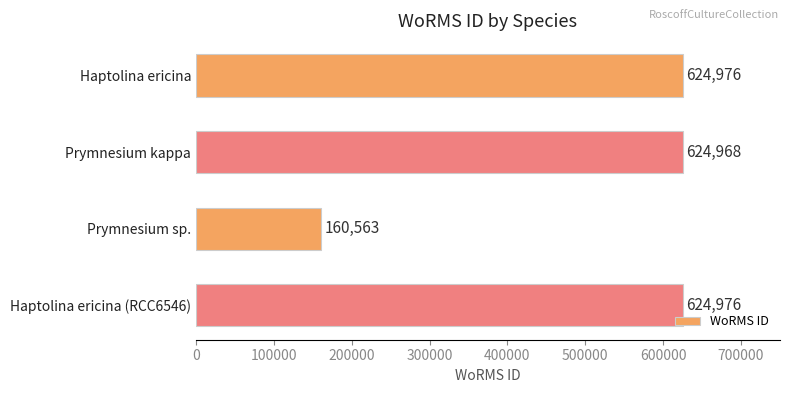

Reading bottom to top, what are all the values shown in this chart?

624976	160563	624968	624976